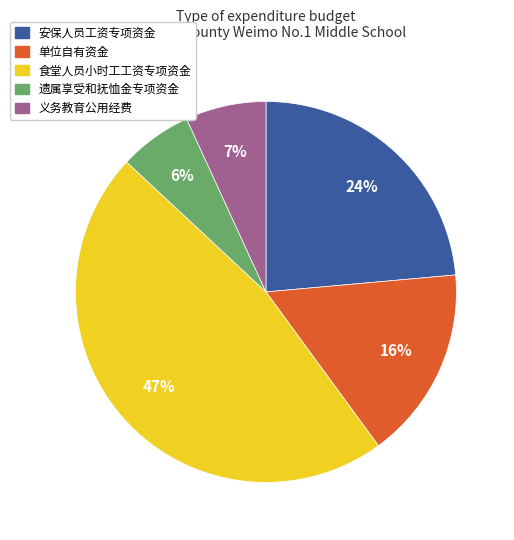

To the nearest percent, what percentage of the pie is 安保人员工资专项资金?

24%